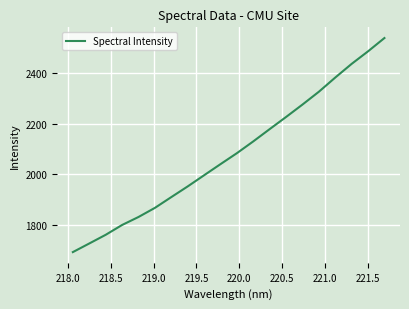

Reading right to left, transcribe all the data shown in this chart.

2537.3	2484.9	2435.5	2381.6	2325.7	2275.2	2226.3	2178.4	2130.1	2083.6	2040.3	1996.5	1952.5	1910.4	1867.9	1832.0	1800.5	1761.8	1727.6	1693.7